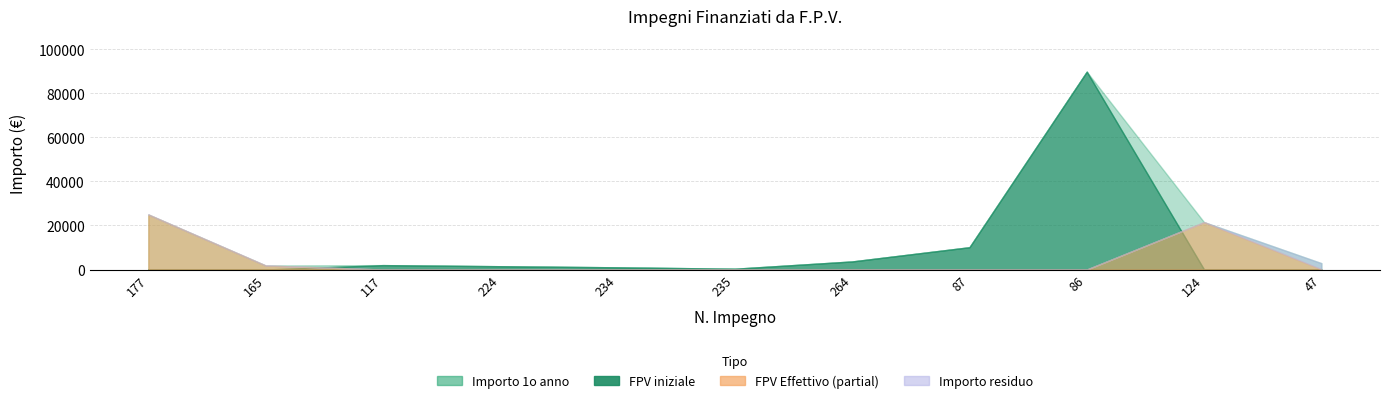

What is the difference between the second highest and minimum values in the Importo 1o anno series?

24637.6